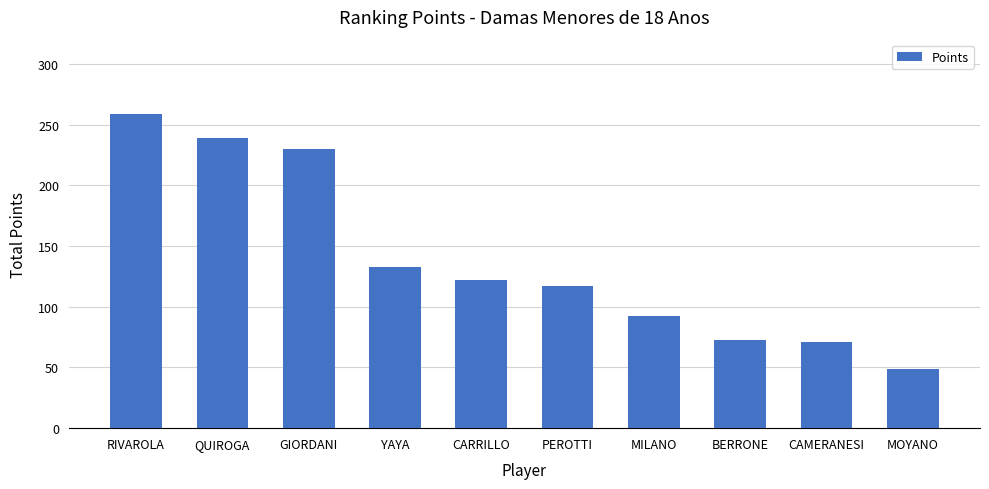

What is the sum of all values?

1385.0